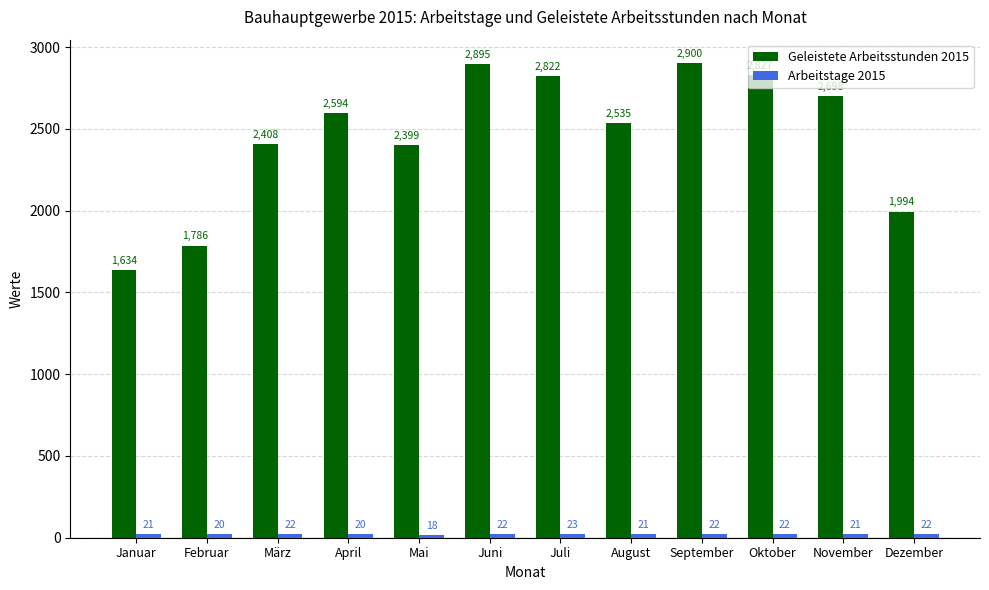

What is the value of the Geleistete Arbeitsstunden 2015 bar at the 4th from the left?

2594